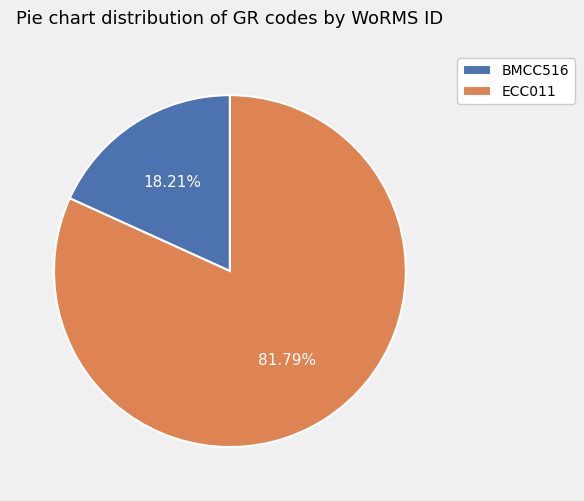

To the nearest percent, what is the difference between the ECC011 and BMCC516 slice percentages?

64%